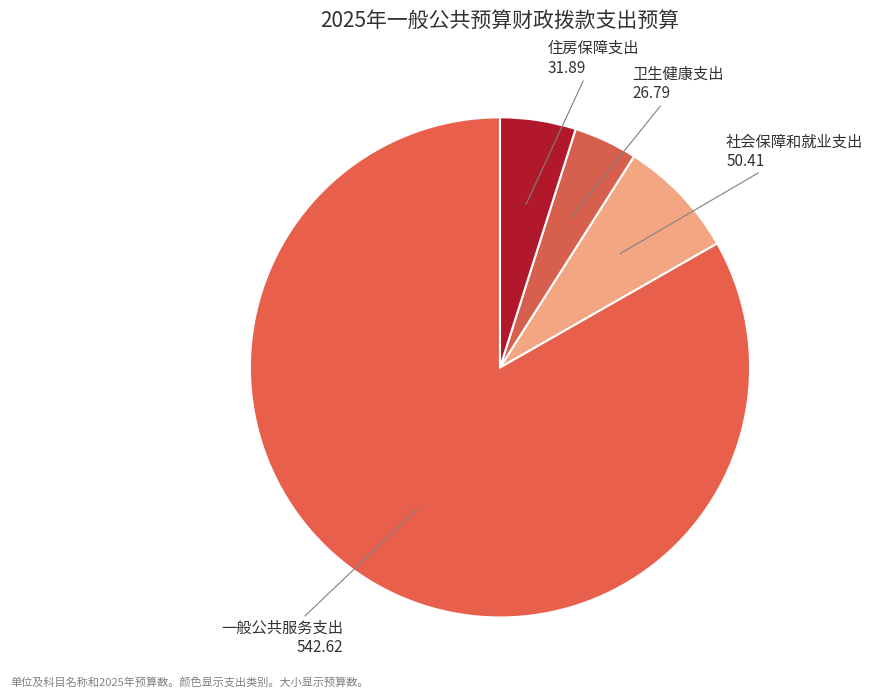

What is the largest slice in the pie chart?

一般公共服务支出